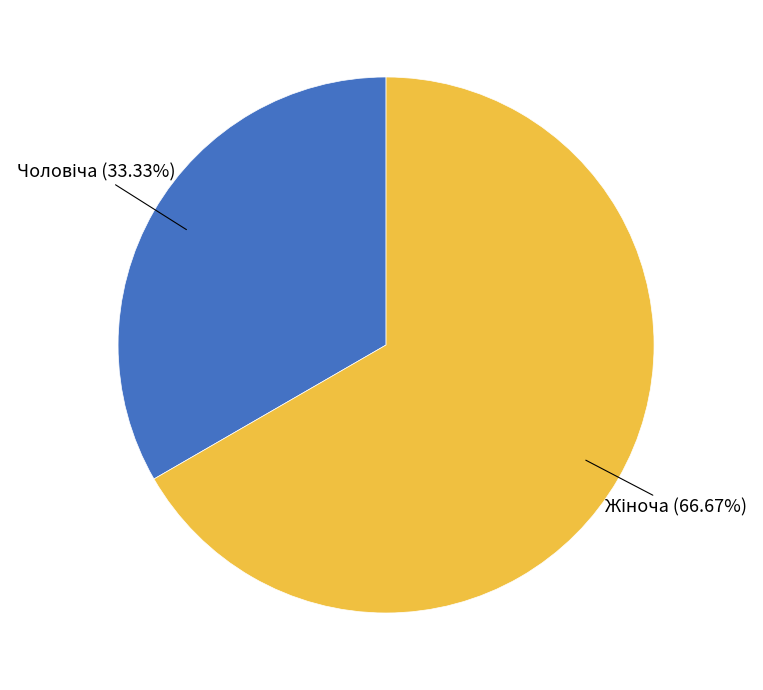

Is there any slice that represents more than half of the pie?

Yes